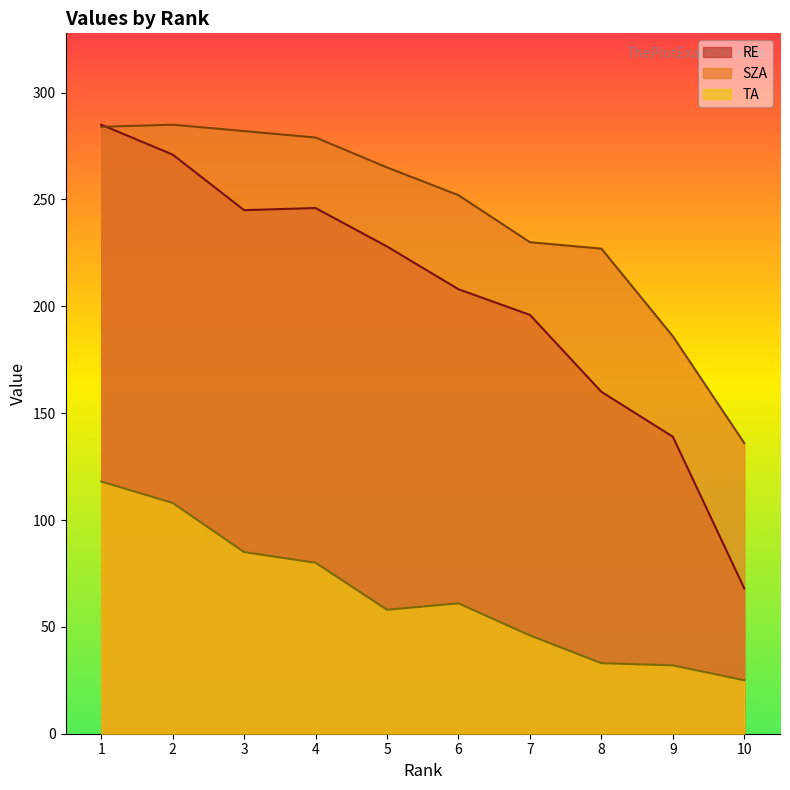

Which series has the widest spread of values?

RE